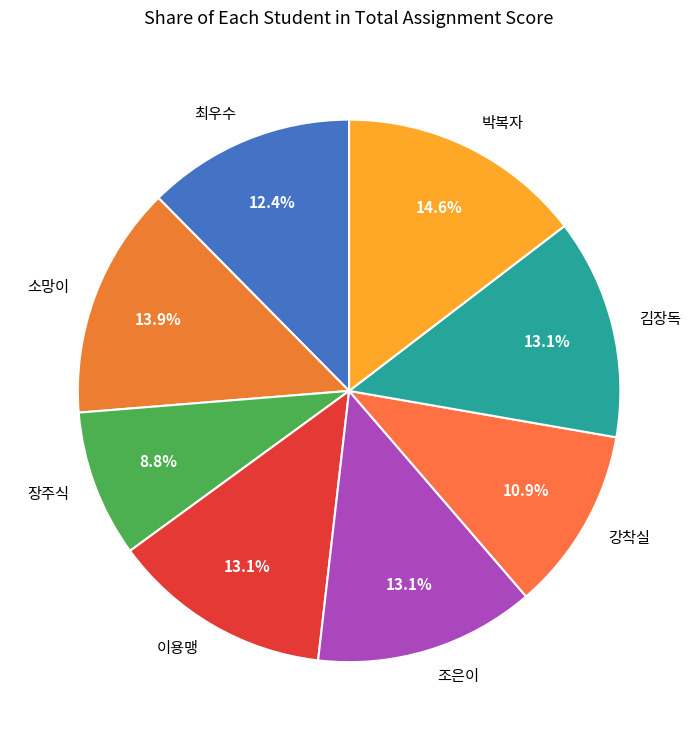

Which has a higher value, 김장독 or 소망이?

소망이